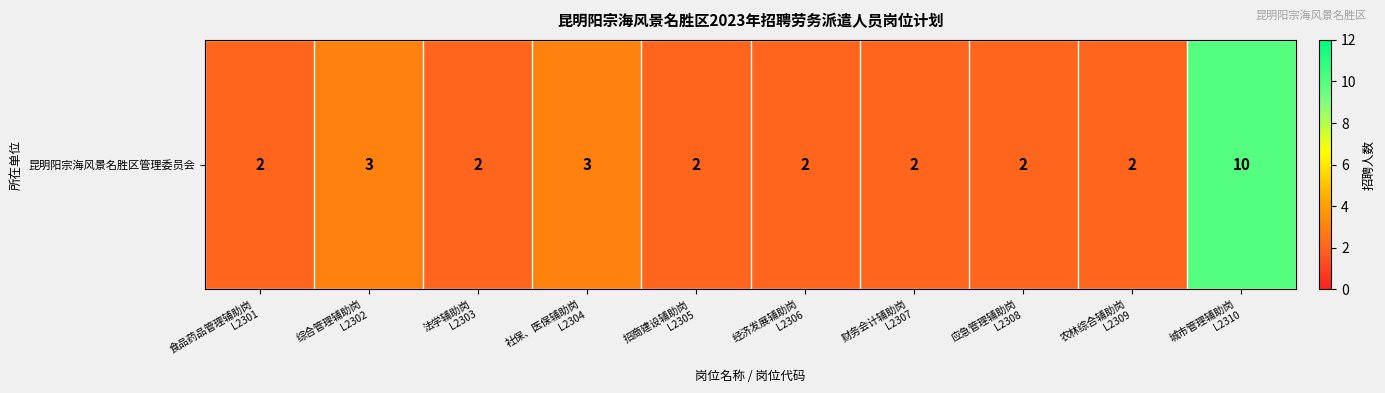

Which has a higher value, 综合管理辅助岗
L2302 or 法学辅助岗
L2303?

综合管理辅助岗
L2302